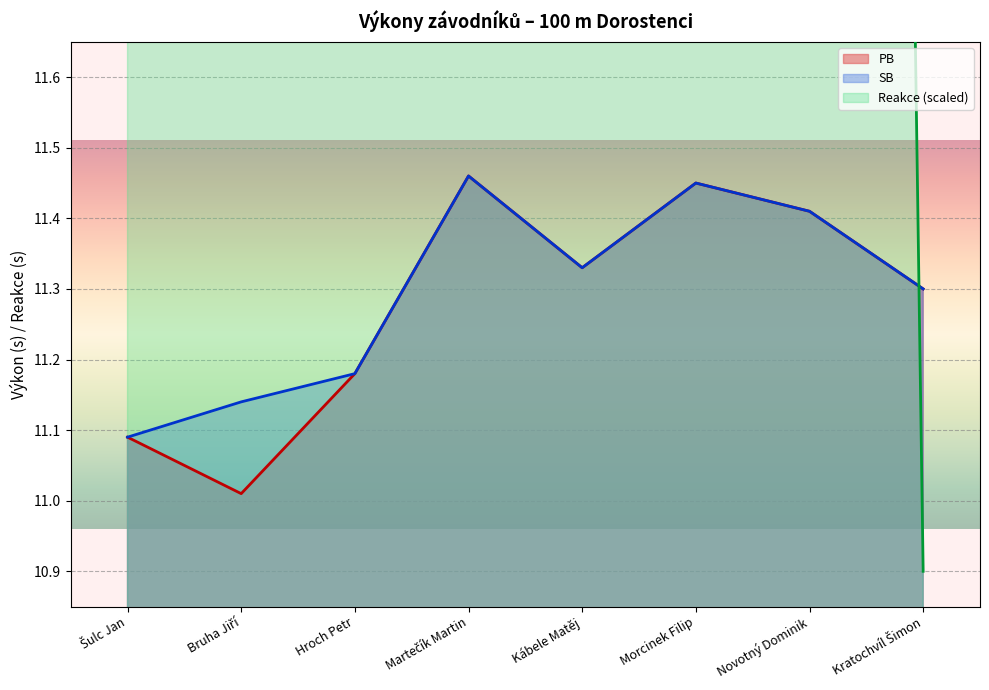

Rank the categories by Reakce value from highest to lowest.

Novotný Dominik, Kábele Matěj, Šulc Jan, Morcinek Filip, Bruha Jiří, Hroch Petr, Martečík Martin, Kratochvíl Šimon